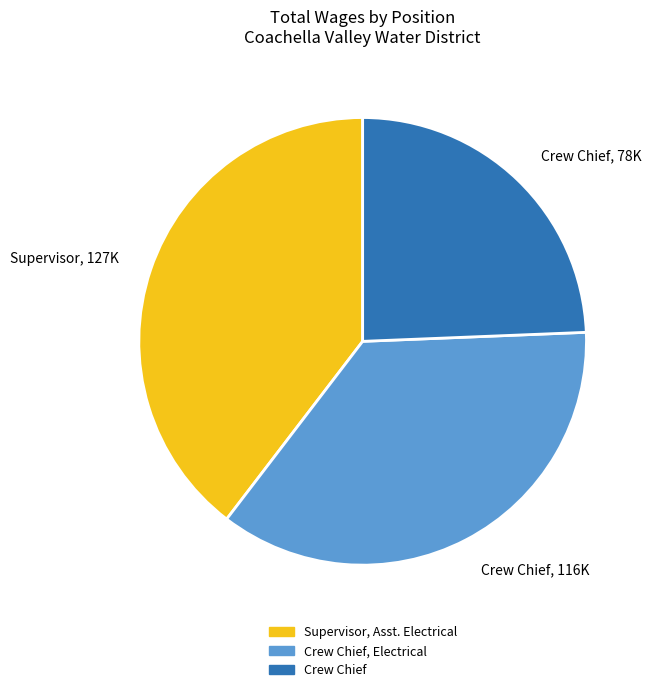

Rank the categories by value from highest to lowest.

Supervisor, Asst. Electrical, Crew Chief, Electrical, Crew Chief